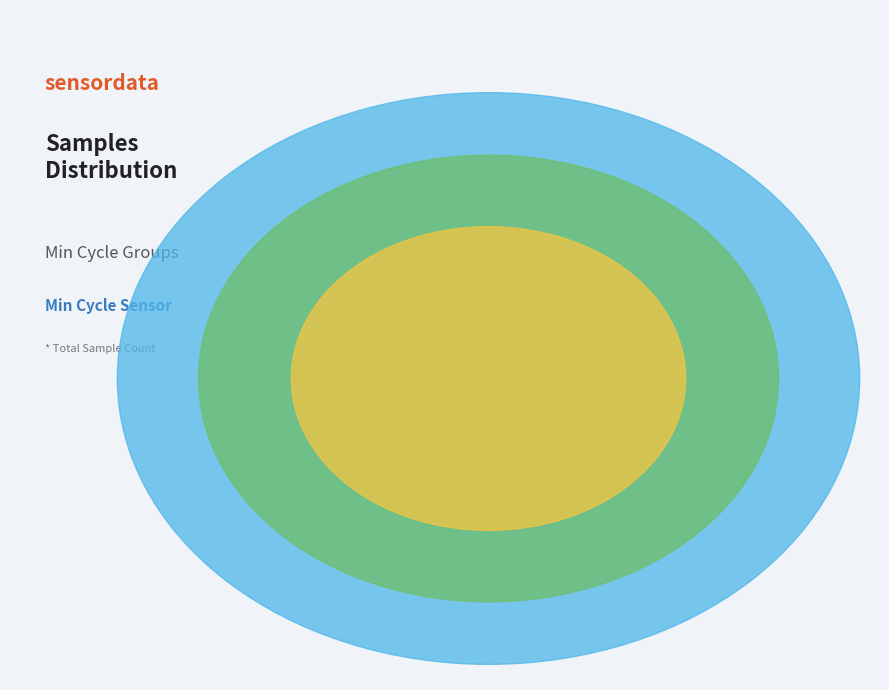

What is the largest slice in the pie chart?

27